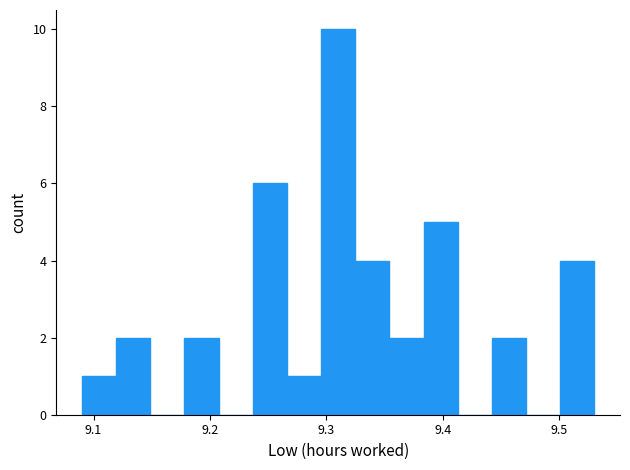

Read against the x-axis, roughly where is the centre of the tallest bar?

9.31